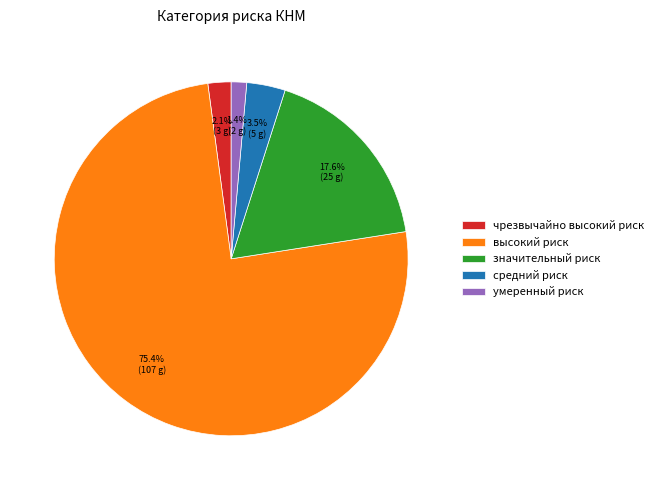

Between чрезвычайно высокий риск and средний риск, which is larger?

средний риск